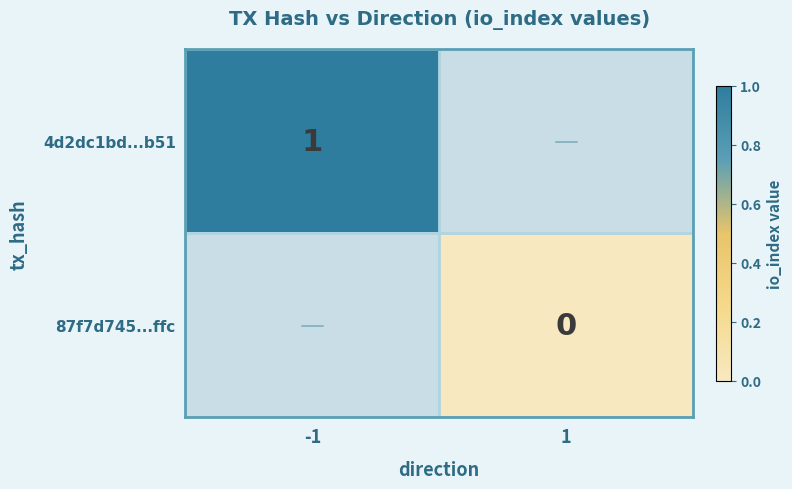

Is it true that 4d2dc1bd...b51 equals 2 at -1?

False